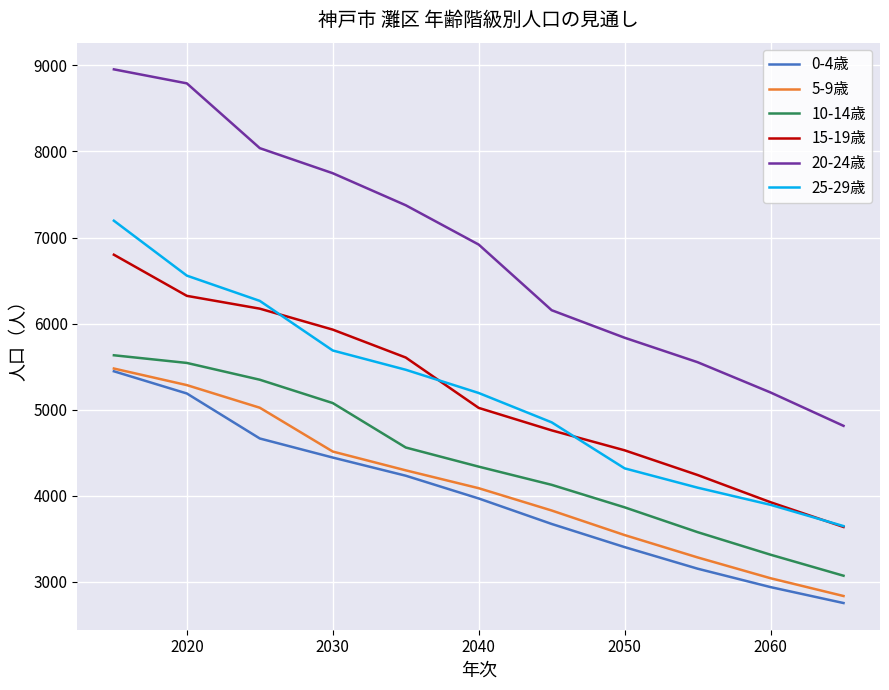

Which series has the largest total across all categories?

20-24歳